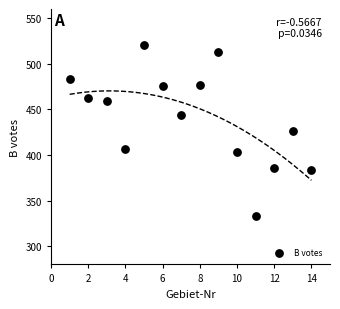

What is the range of Y values (max minus min)?

187